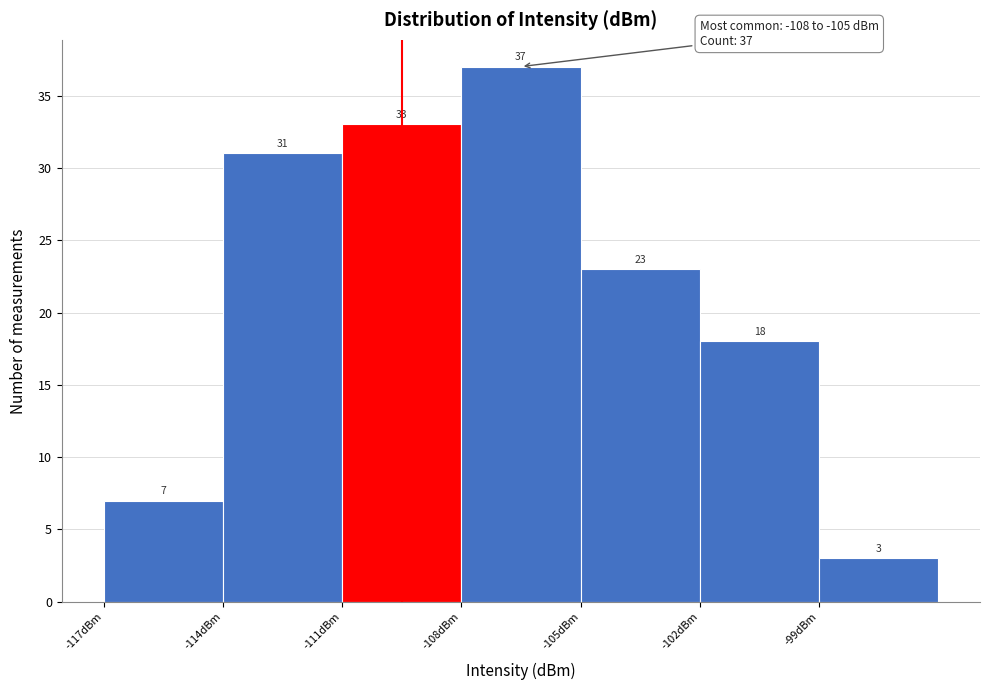

Which range on the x-axis has the tallest bar?

-108 to -105